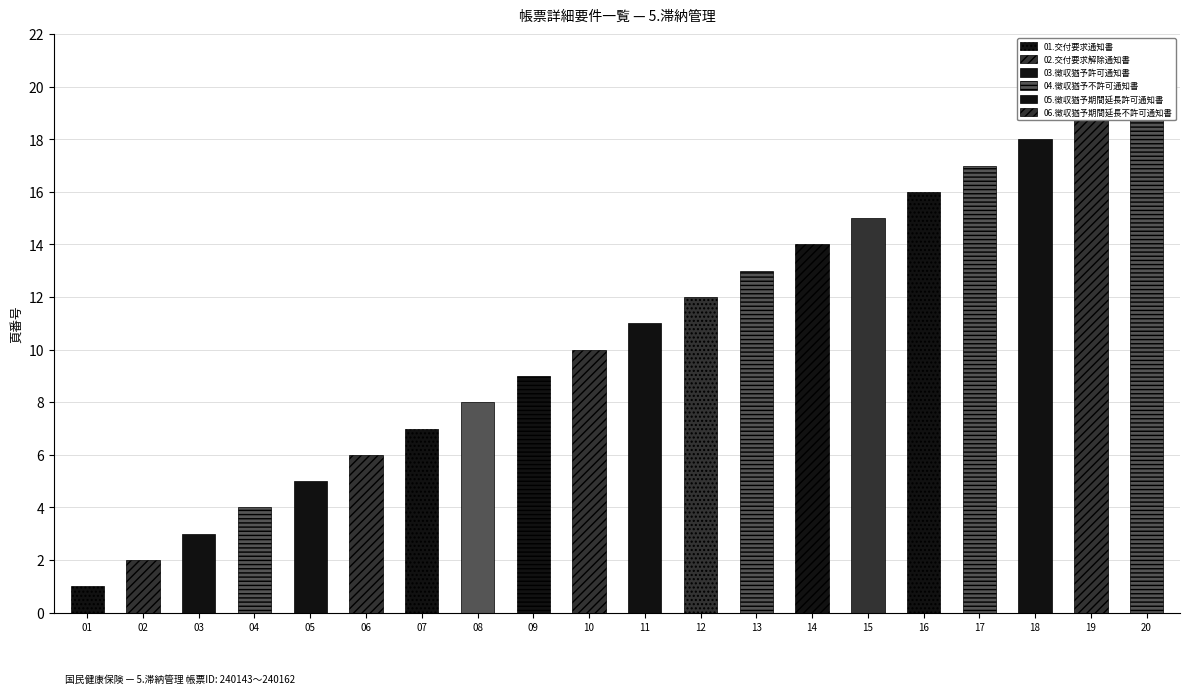

How many data points does each series have?

20